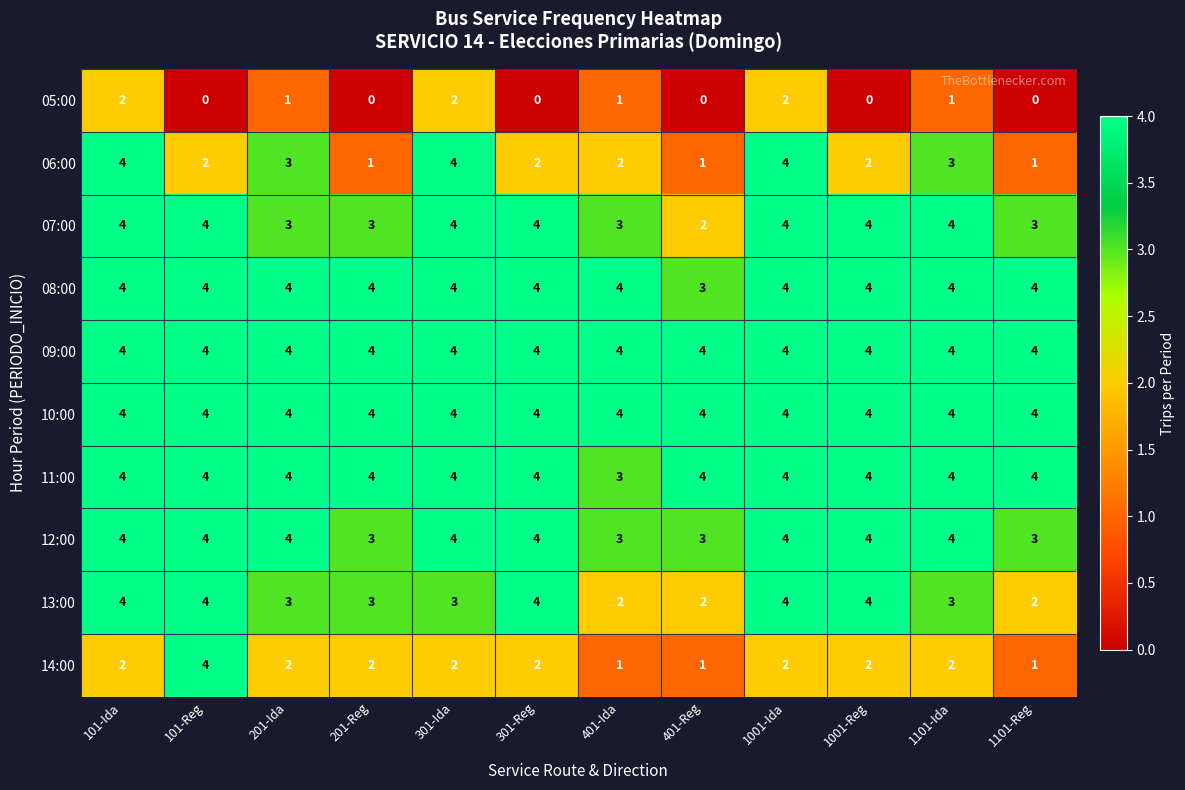

What is the maximum value shown in the chart?

4